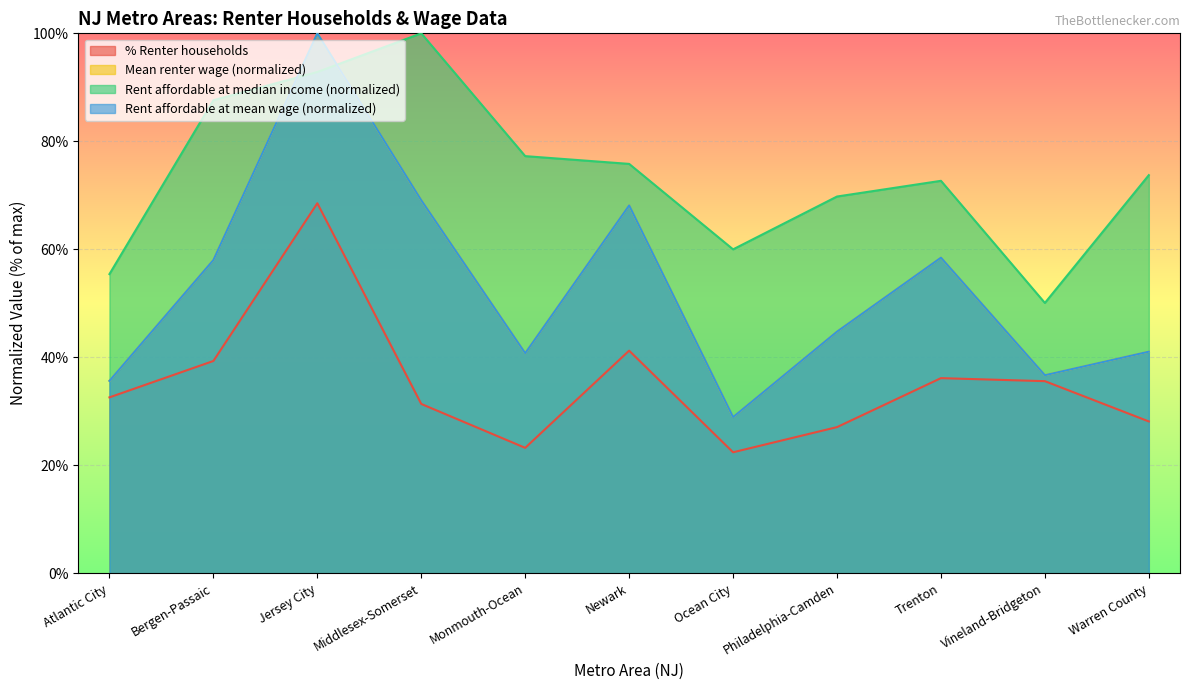

What is the total value across all series at Atlantic City?

159.3